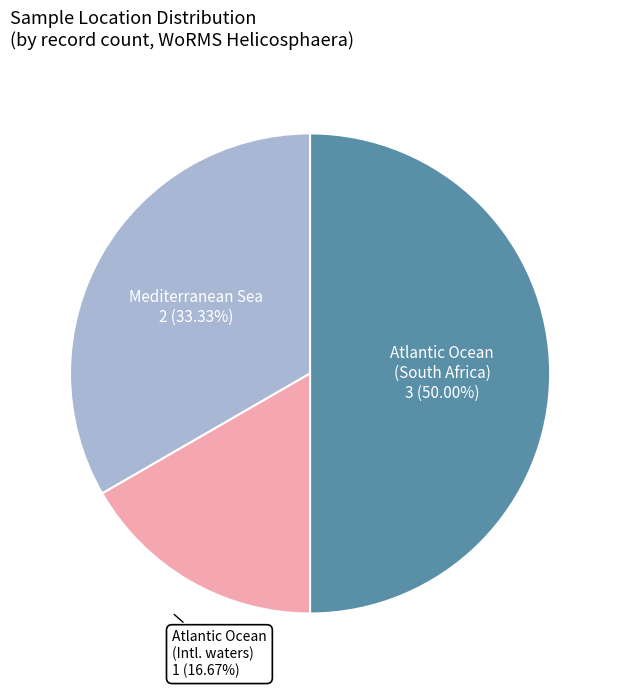

Is there any slice that represents more than half of the pie?

No